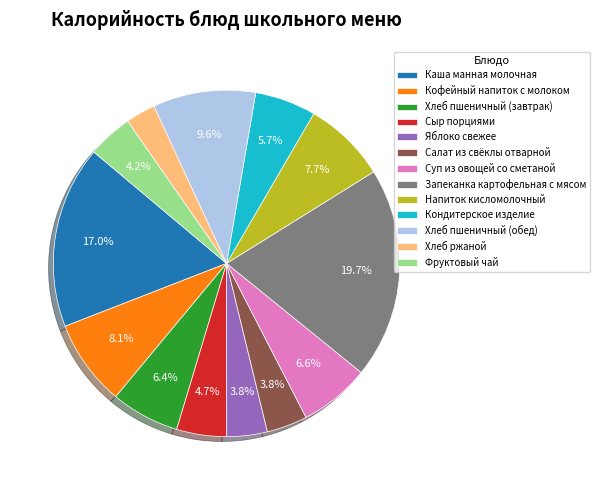

To the nearest percent, what portion does Хлеб пшеничный (завтрак) represent?

6%